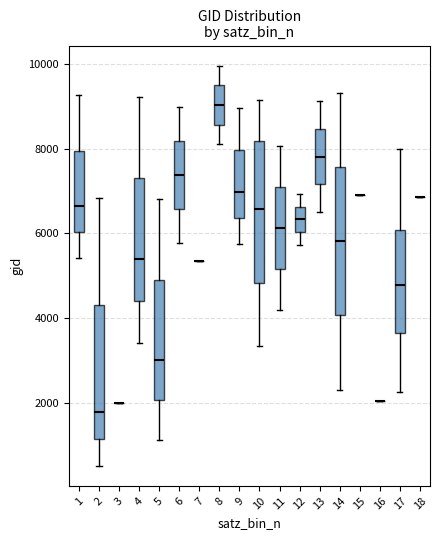

Reading left to right, transcribe this box plot: for each box, give where its median line is, the range the box spans, and where its two whiskers end, as read against the y-axis. The values are not printed on the chart, so give them approximately, as read against the axis.

1: median 6600, box 6000 to 8000, whiskers 5400 to 9200
2: median 1800, box 1200 to 4400, whiskers 600 to 6800
3: box collapsed to a line at 2000, whiskers 2000 to 2000
4: median 5400, box 4400 to 7400, whiskers 3400 to 9200
5: median 3000, box 2000 to 5000, whiskers 1200 to 6800
6: median 7400, box 6600 to 8200, whiskers 5800 to 9000
7: box collapsed to a line at 5400, whiskers 5400 to 5400
8: median 9000, box 8600 to 9400, whiskers 8000 to 10000
9: median 7000, box 6400 to 8000, whiskers 5800 to 9000
10: median 6600, box 4800 to 8200, whiskers 3400 to 9200
11: median 6200, box 5200 to 7000, whiskers 4200 to 8000
12: median 6400, box 6000 to 6600, whiskers 5800 to 7000
13: median 7800, box 7200 to 8400, whiskers 6600 to 9200
14: median 5800, box 4000 to 7600, whiskers 2400 to 9400
15: box collapsed to a line at 7000, whiskers 7000 to 7000
16: box collapsed to a line at 2000, whiskers 2000 to 2000
17: median 4800, box 3600 to 6000, whiskers 2200 to 8000
18: box collapsed to a line at 6800, whiskers 6800 to 6800